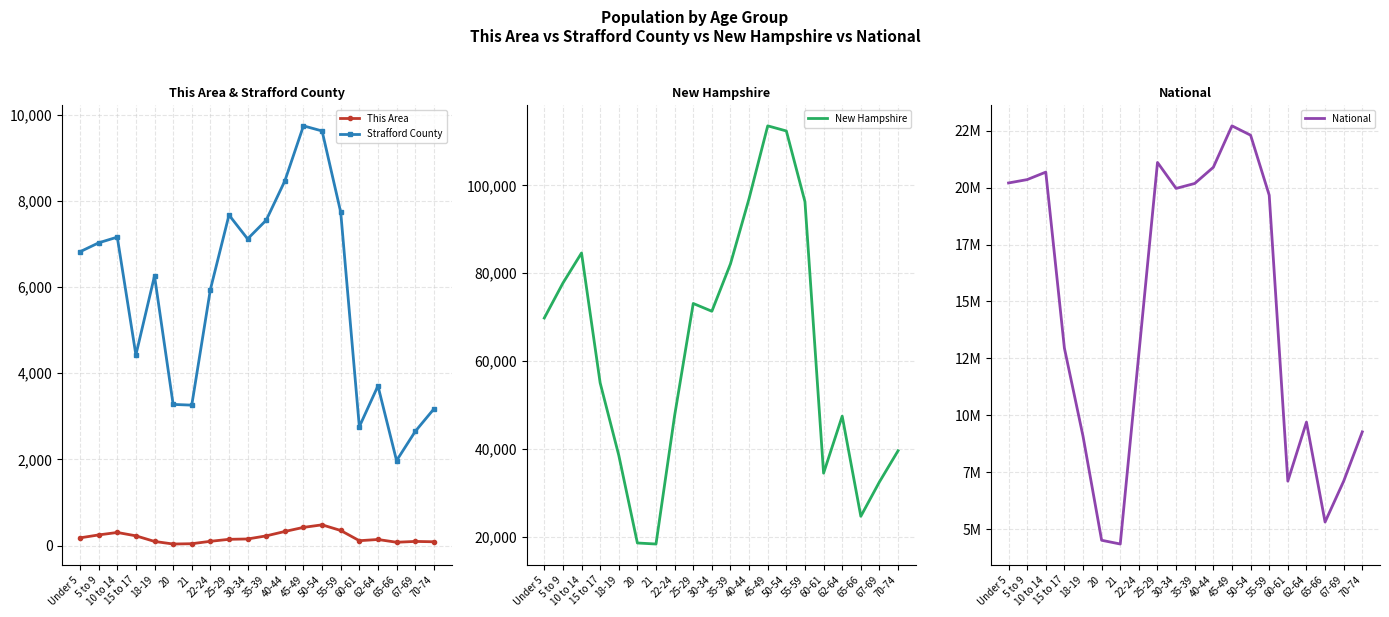

Which series has the largest total across all categories?

National